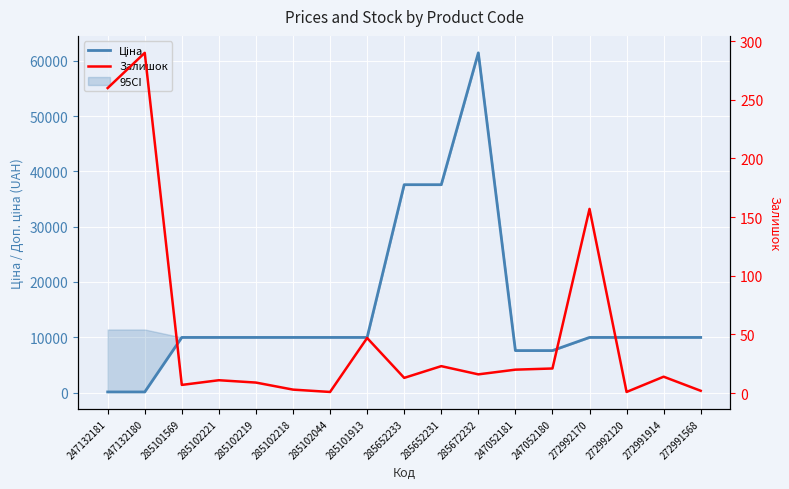

True or false: Ціна has more than 0 points higher than both neighbors.

True